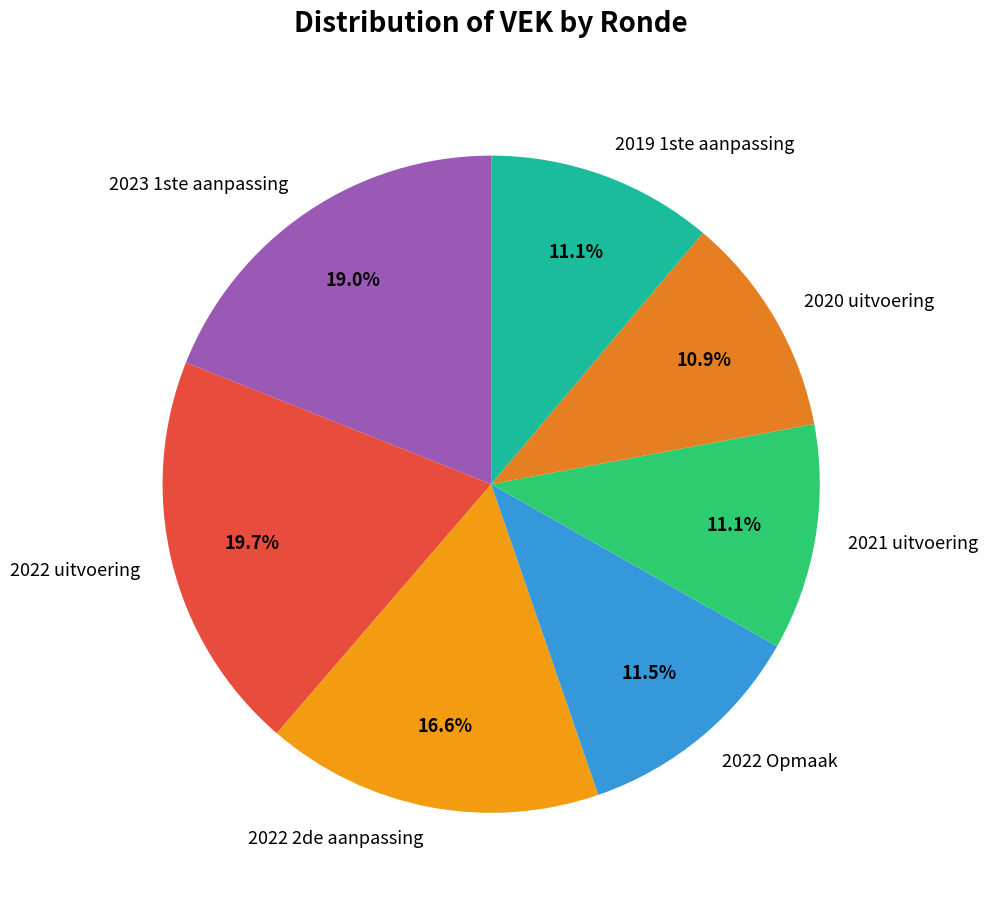

What percentage do 2022 Opmaak and 2023 1ste aanpassing together represent?

30.5%